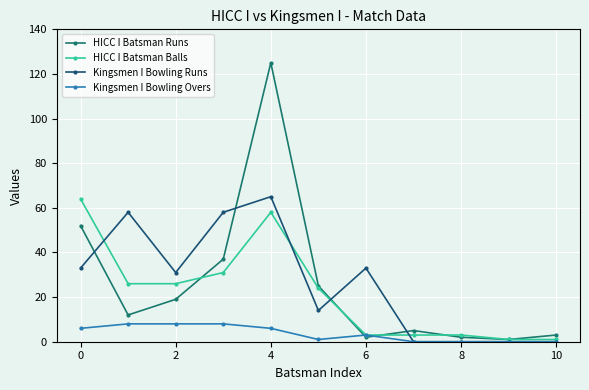

What is the maximum value shown in the chart?

125